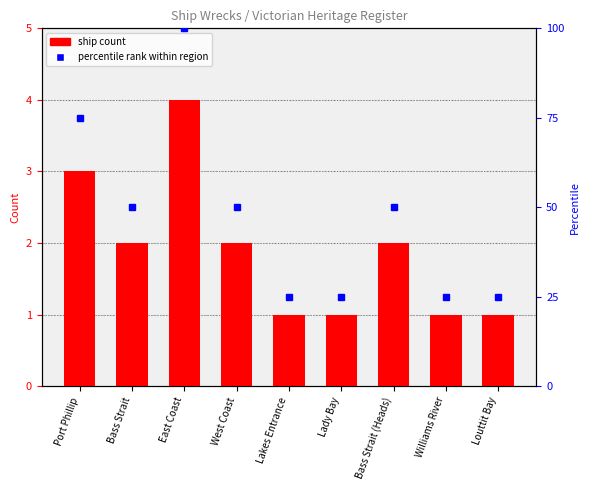

Which has a higher value, Louttit Bay or Lakes Entrance?

Louttit Bay